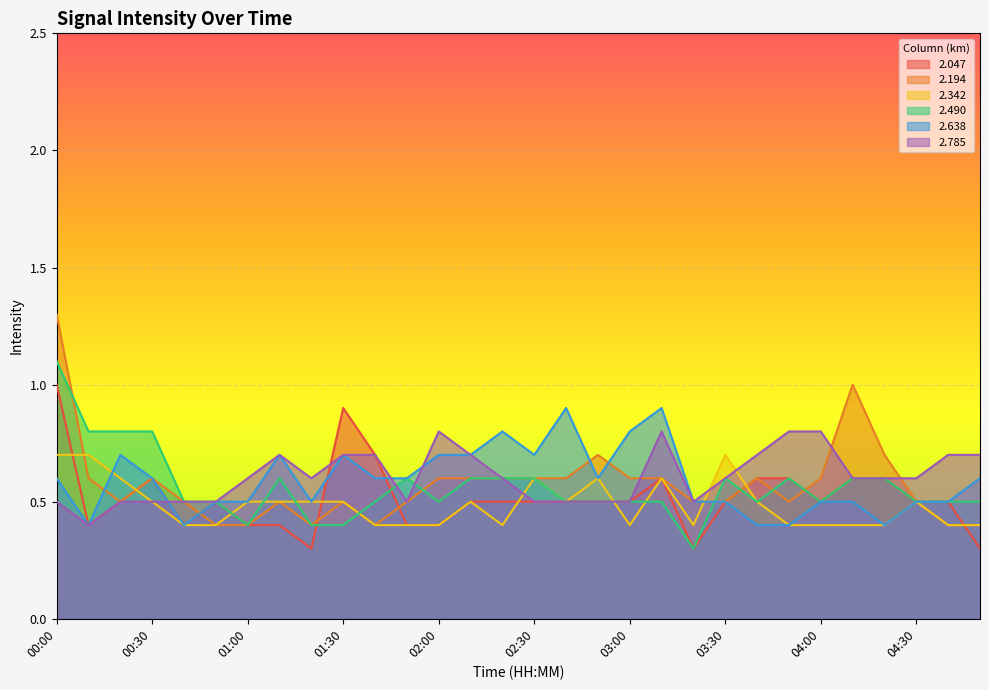

At which category does the chart reach its peak across all series?

00:00